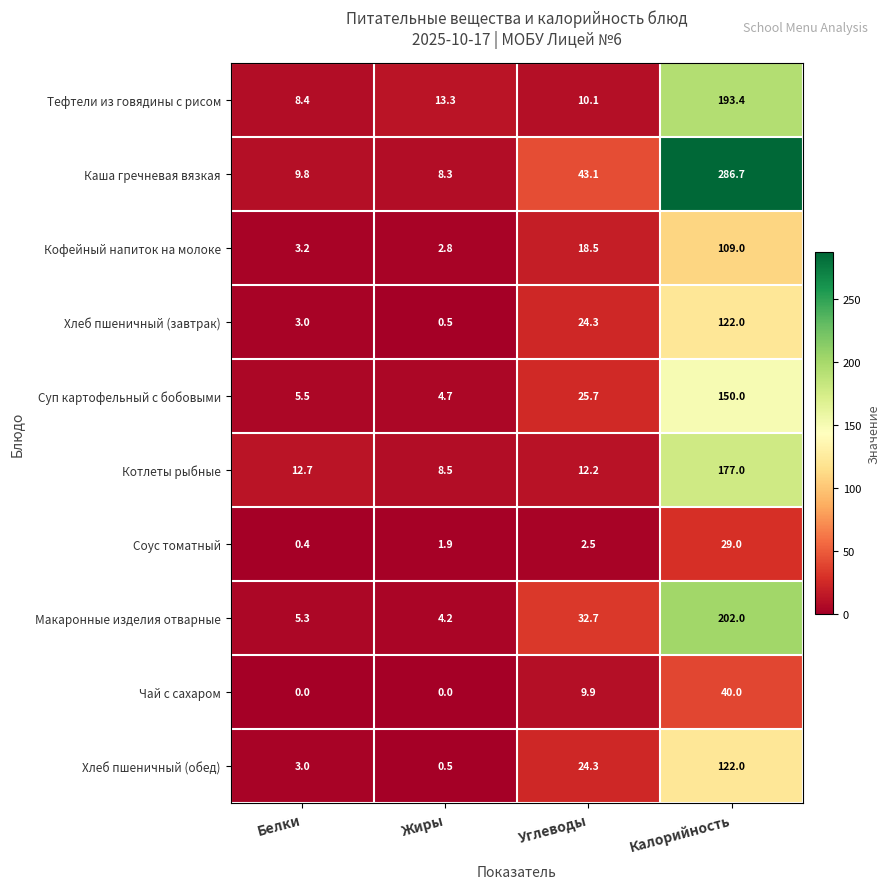

List the labels in order of Тефтели из говядины с рисом value, largest first.

Калорийность, Жиры, Углеводы, Белки